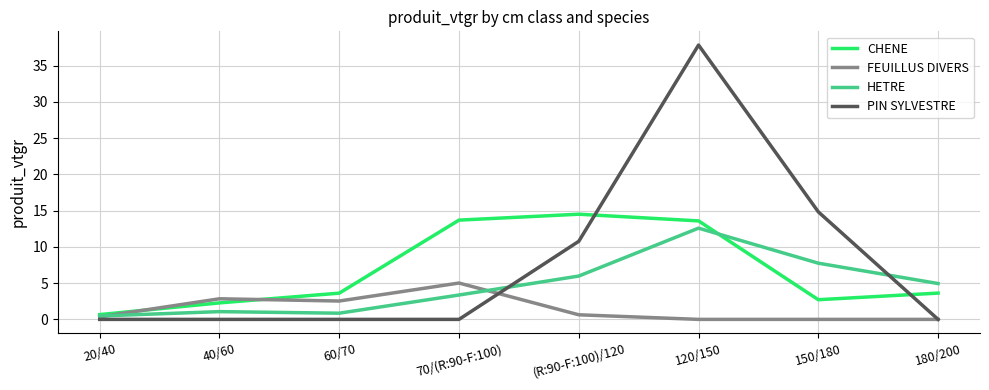

What is the average value of the CHENE series?

6.8